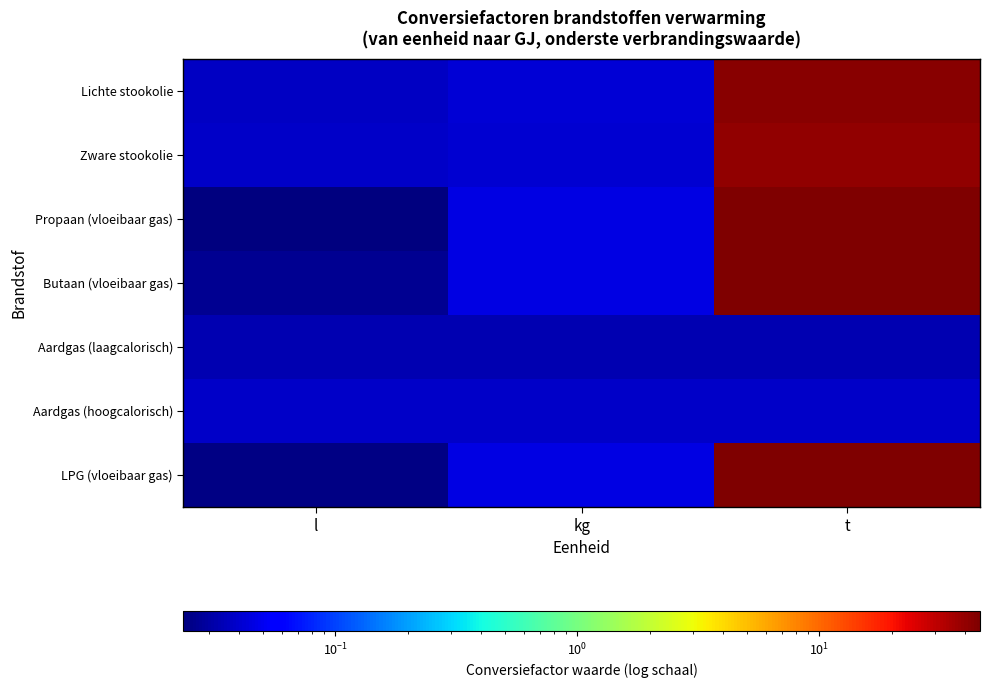

At how many categories does at least one series exceed 43?

1